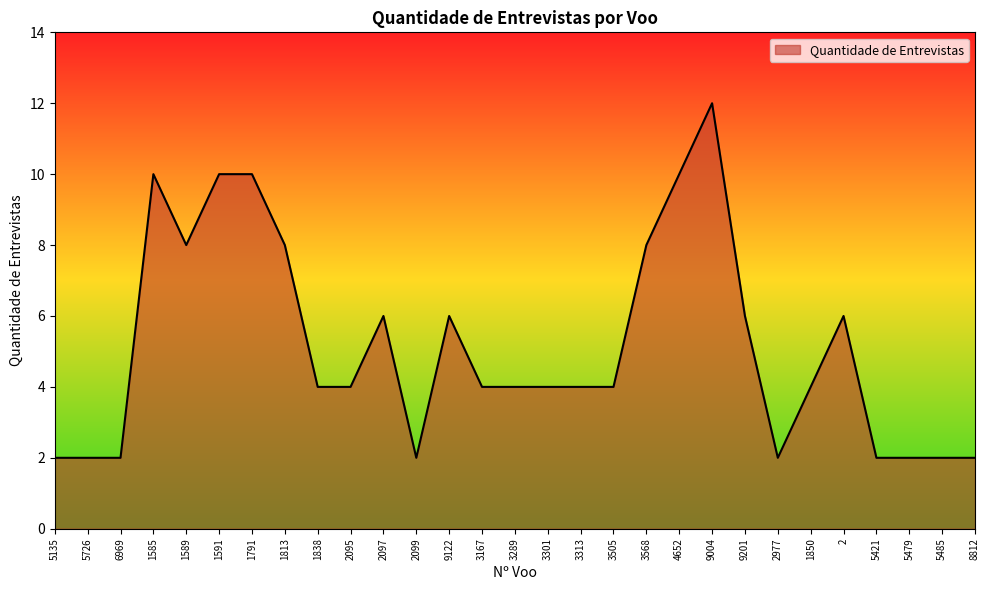

True or false: the data shows 2 at 8812.

True